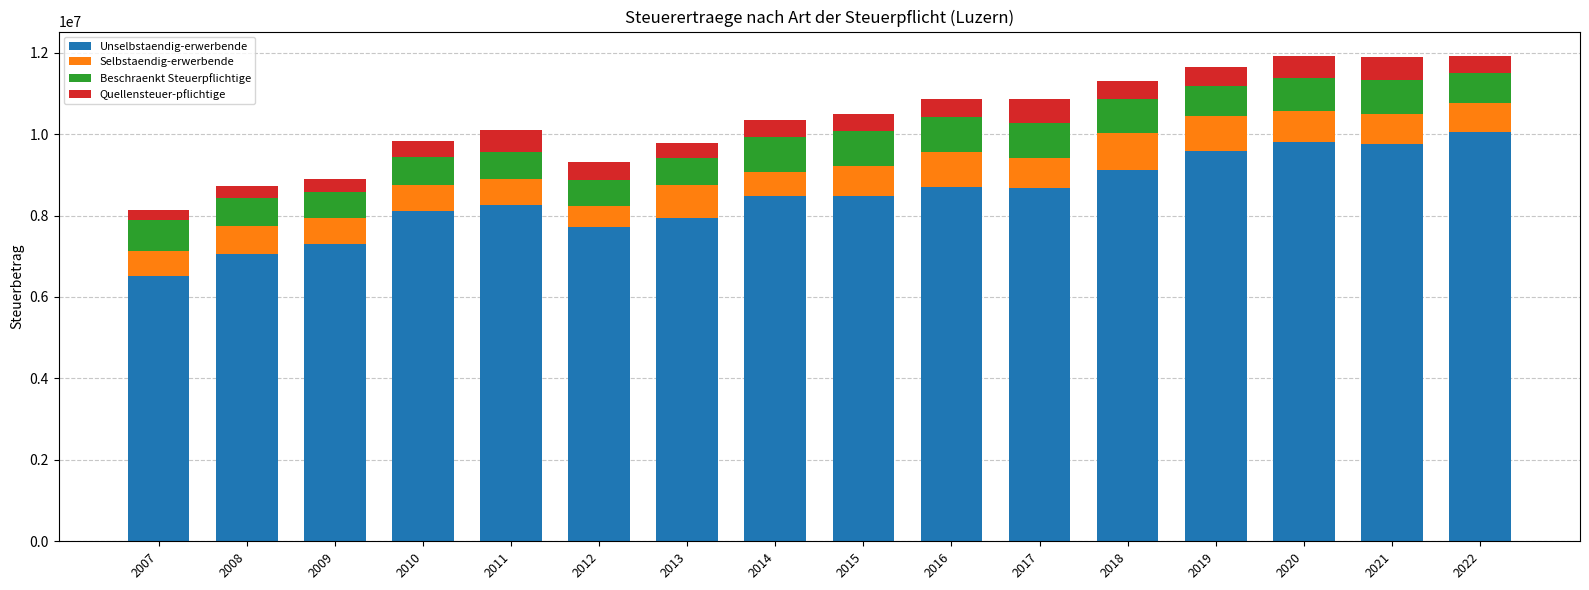

What is the highest value of the Unselbstaendig-erwerbende series?

10051848